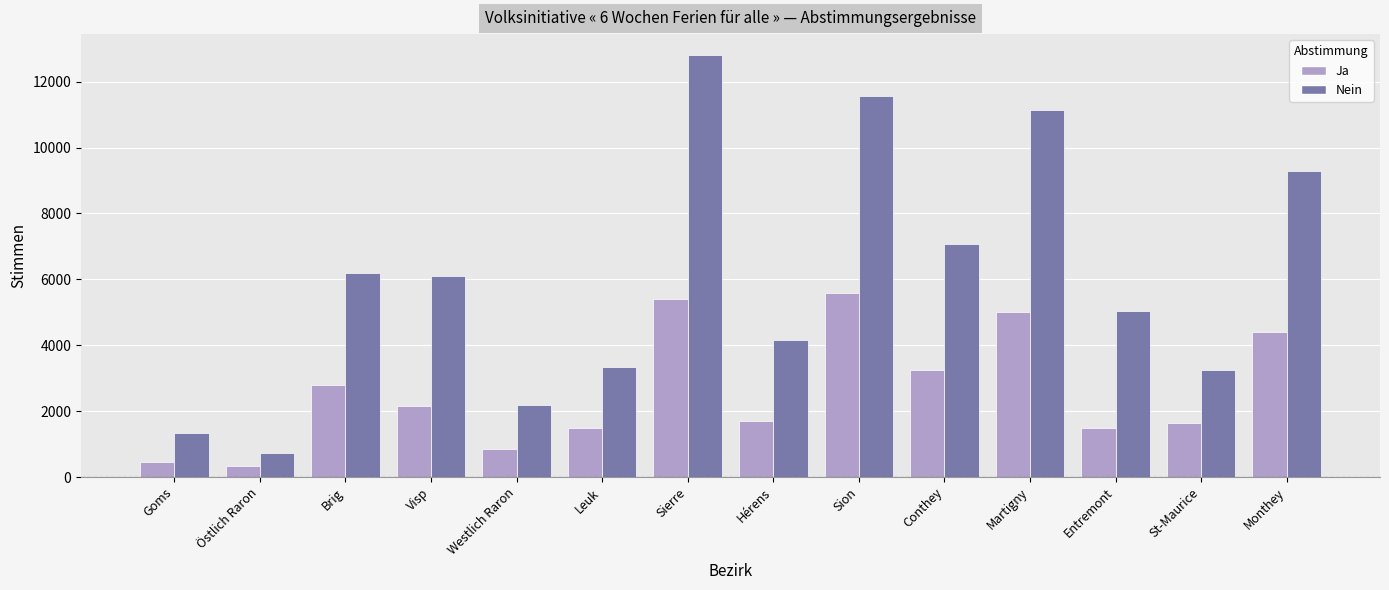

What are all the series names shown in the legend?

Ja, Nein